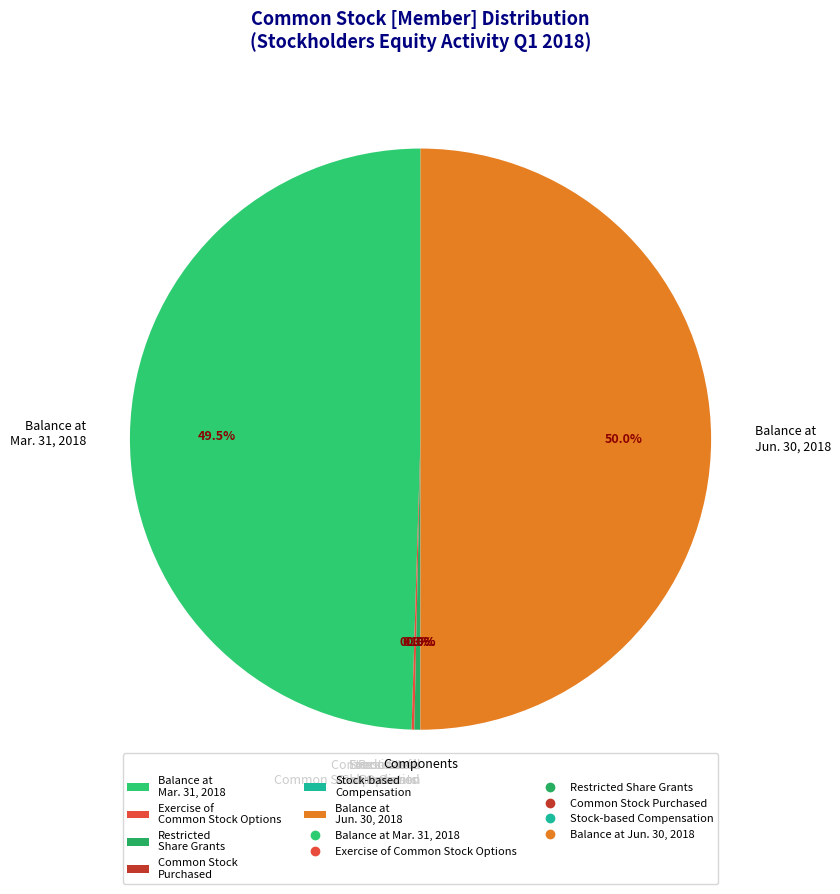

Is Restricted Share Grants the majority of the pie?

No